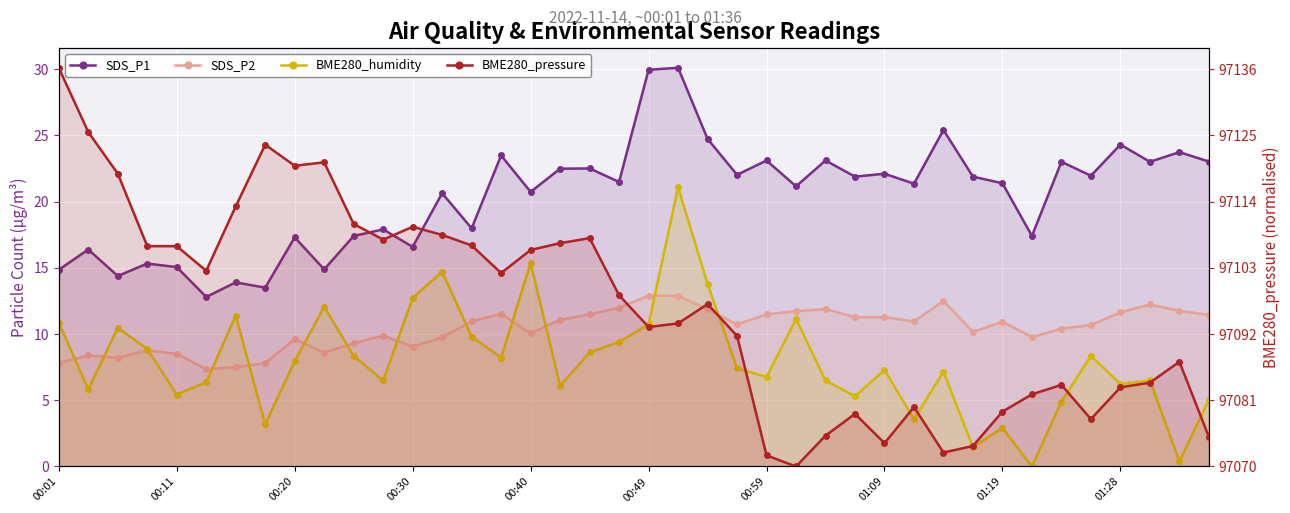

The BME280_pressure series shows 9.5 at 37. True or false?

False